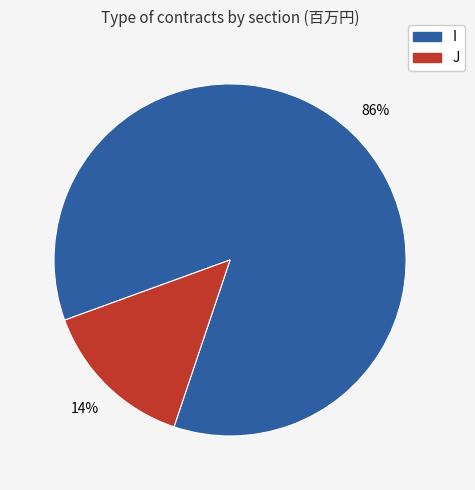

Is it true that J is 14% of the pie?

True